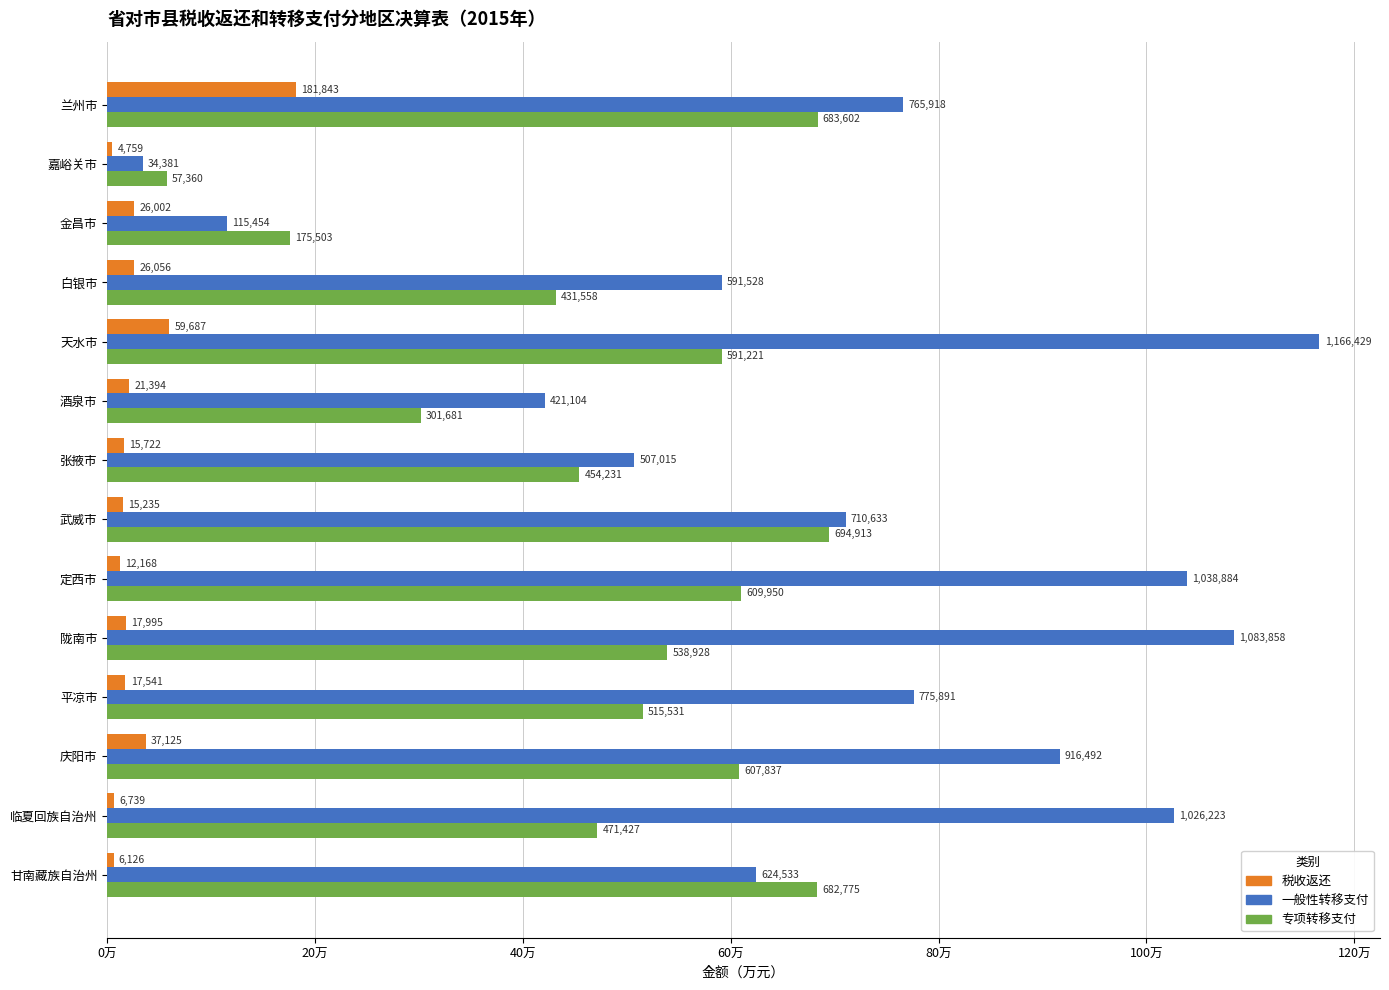

What are all the series names shown in the legend?

税收返还, 一般性转移支付, 专项转移支付